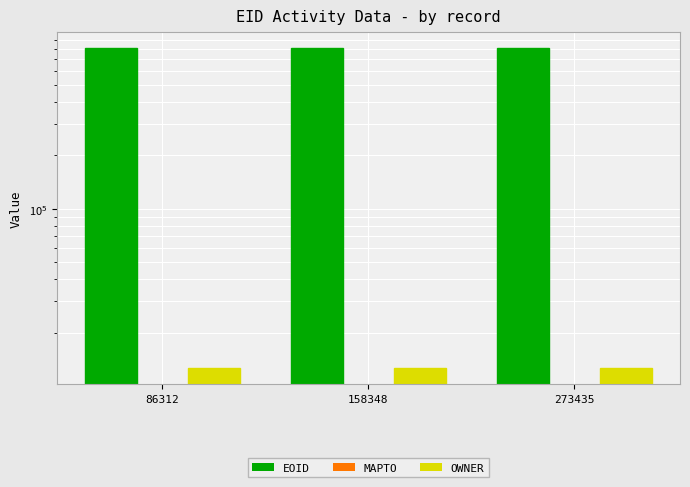

Rank the series at 86312 from lowest to highest value.

MAPTO, OWNER, EOID